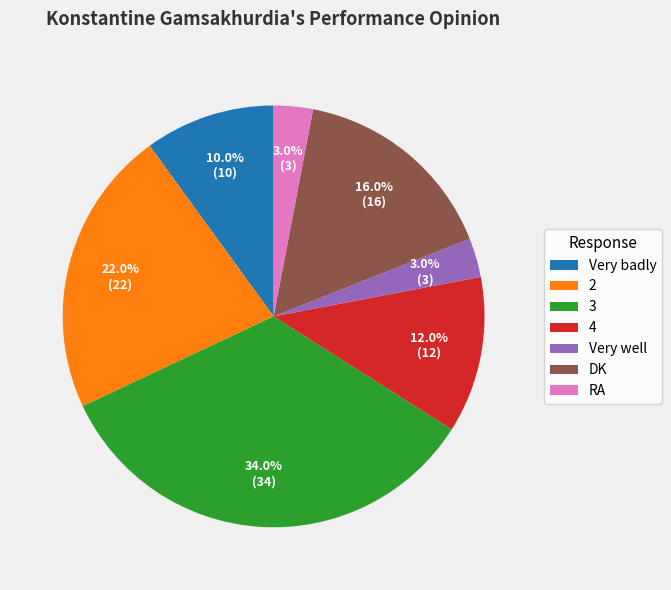

To the nearest percent, what portion does RA represent?

3%